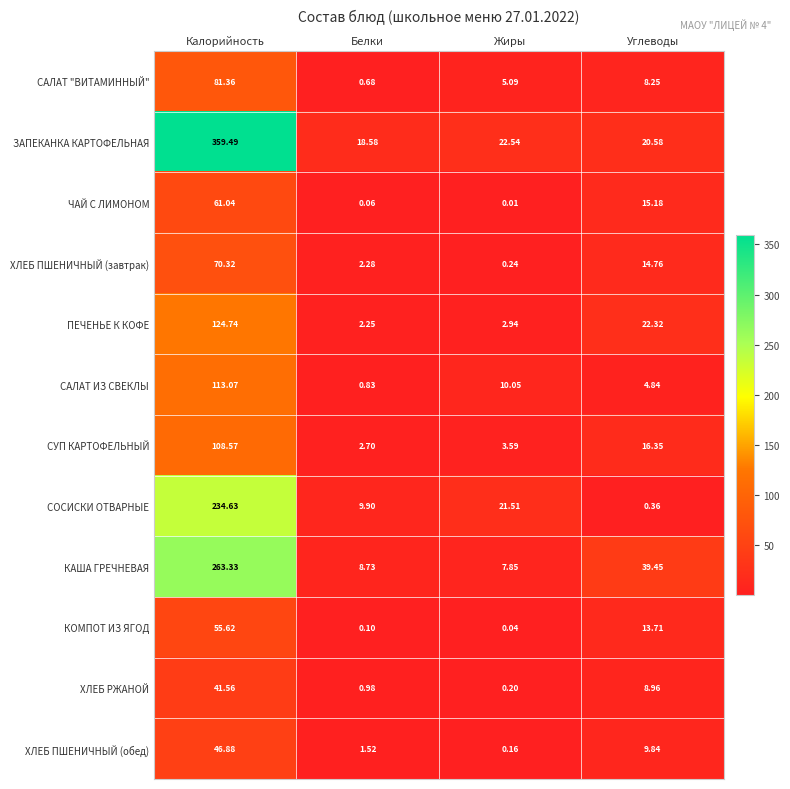

Which label corresponds to the smallest value in the chart?

Жиры